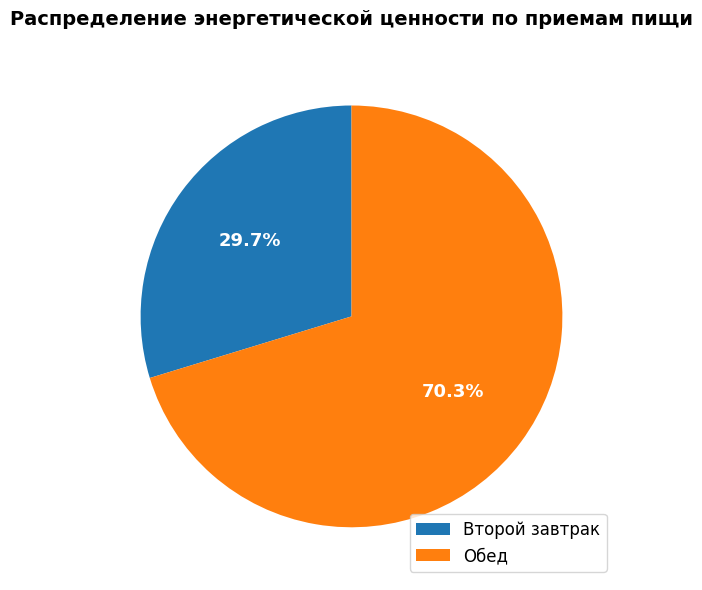

To the nearest percent, what is the average slice percentage?

50%